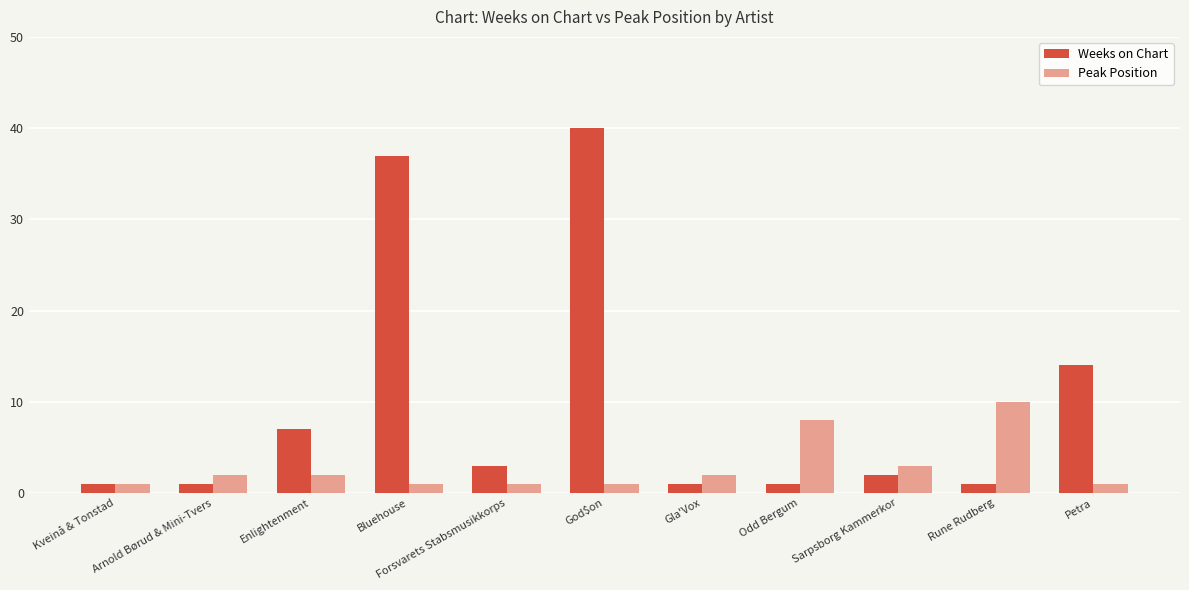

How many values in the Weeks on Chart series are below 2?

5